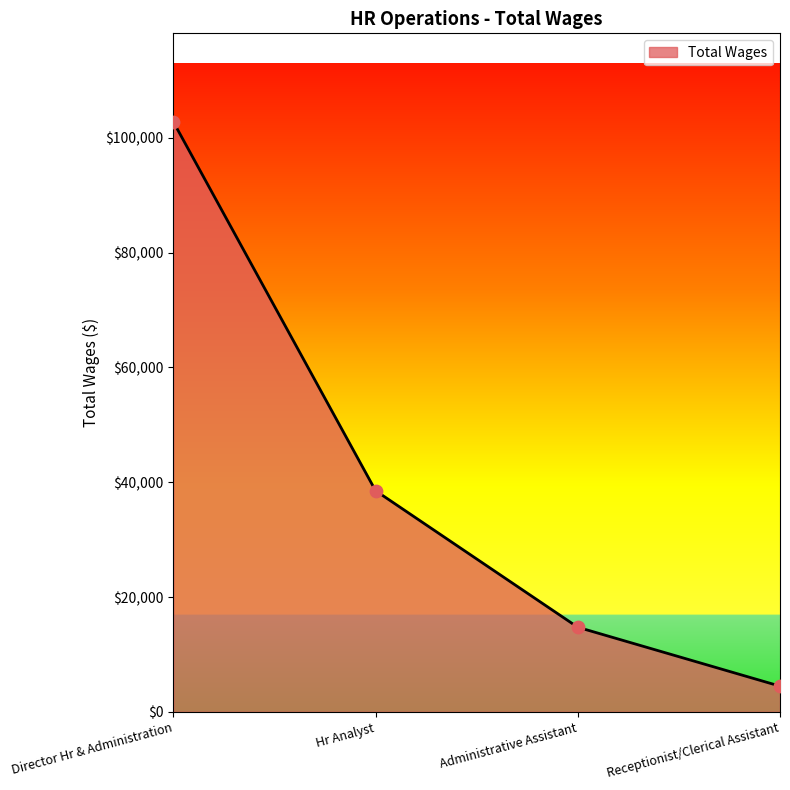

What is the change in value from Director Hr & Administration to Hr Analyst?

-64267